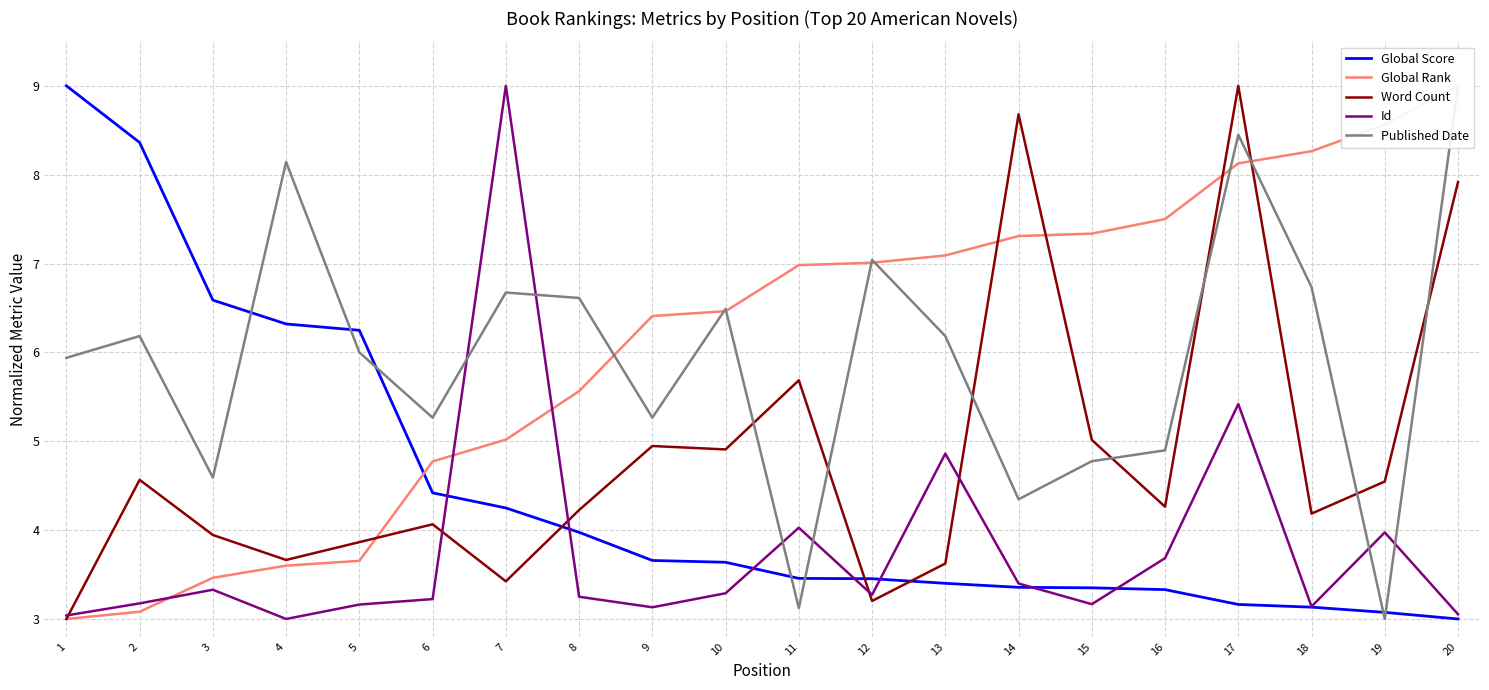

What is the difference between the maximum and second lowest values in the Published Date series?

5.9